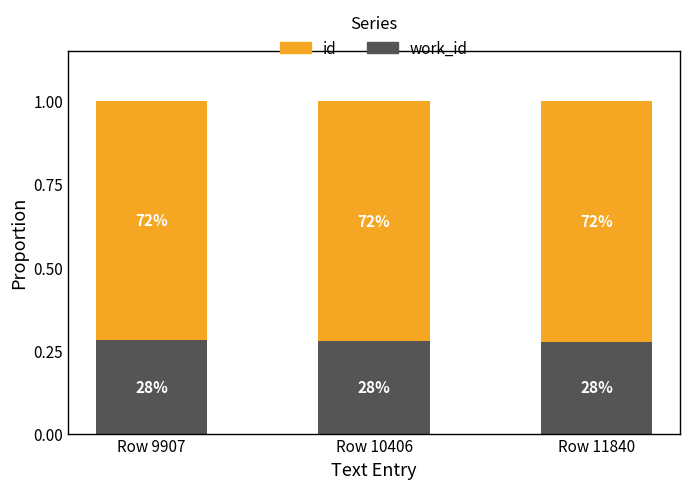

What are all the series names shown in the legend?

id, work_id